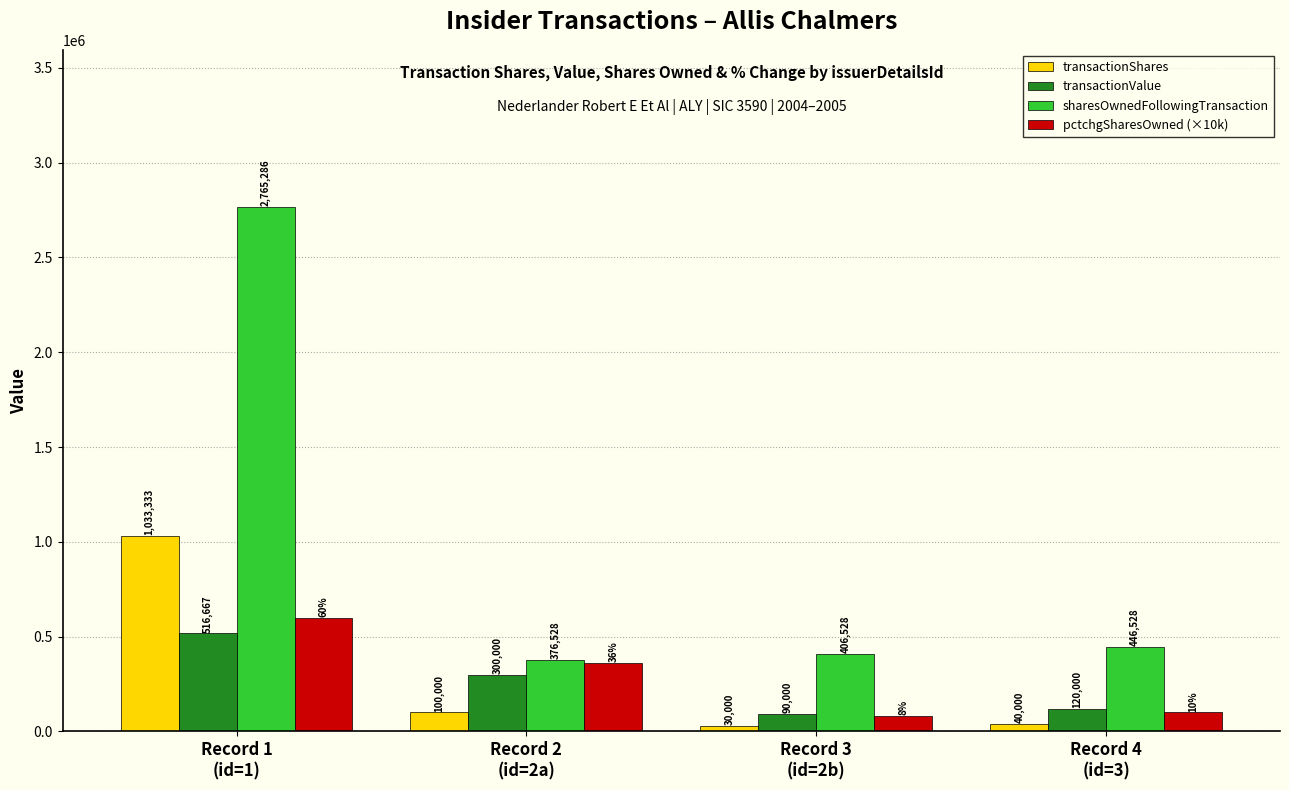

How many data points in sharesOwnedFollowingTransaction are less than 446528?

2